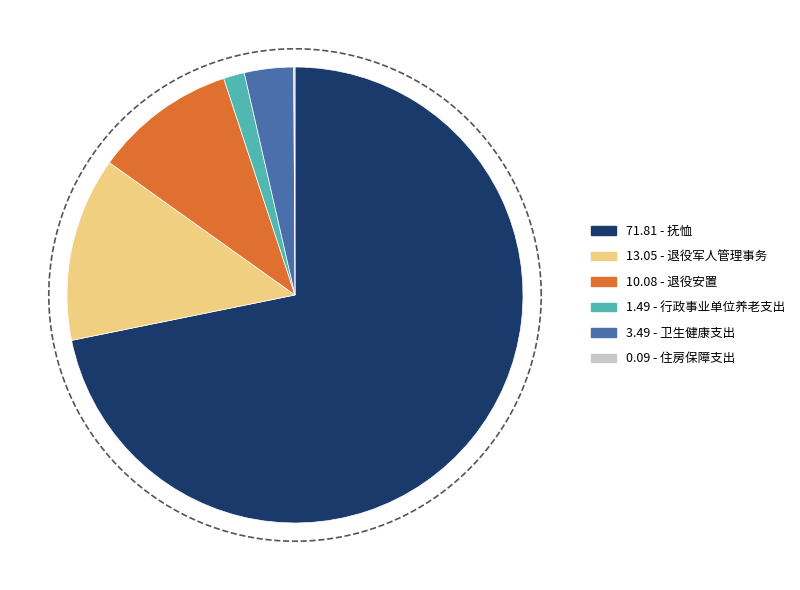

To the nearest percent, what portion does 退役安置 represent?

10%